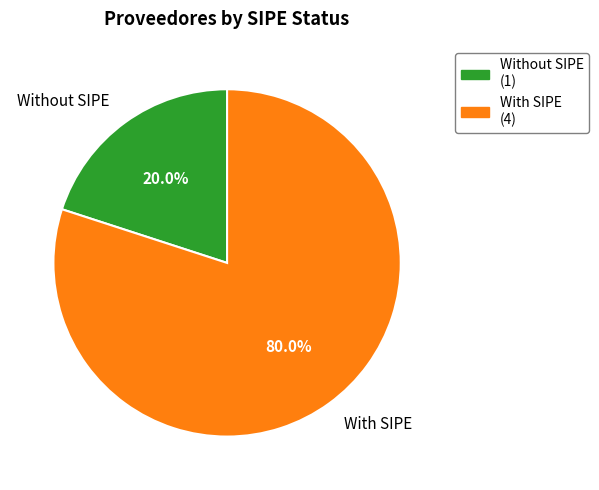

Is there a majority slice in this chart?

Yes